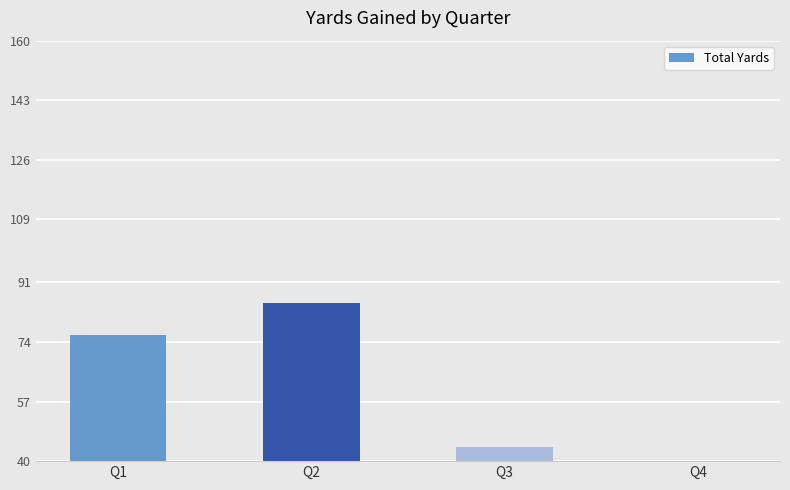

What is the average value?

58